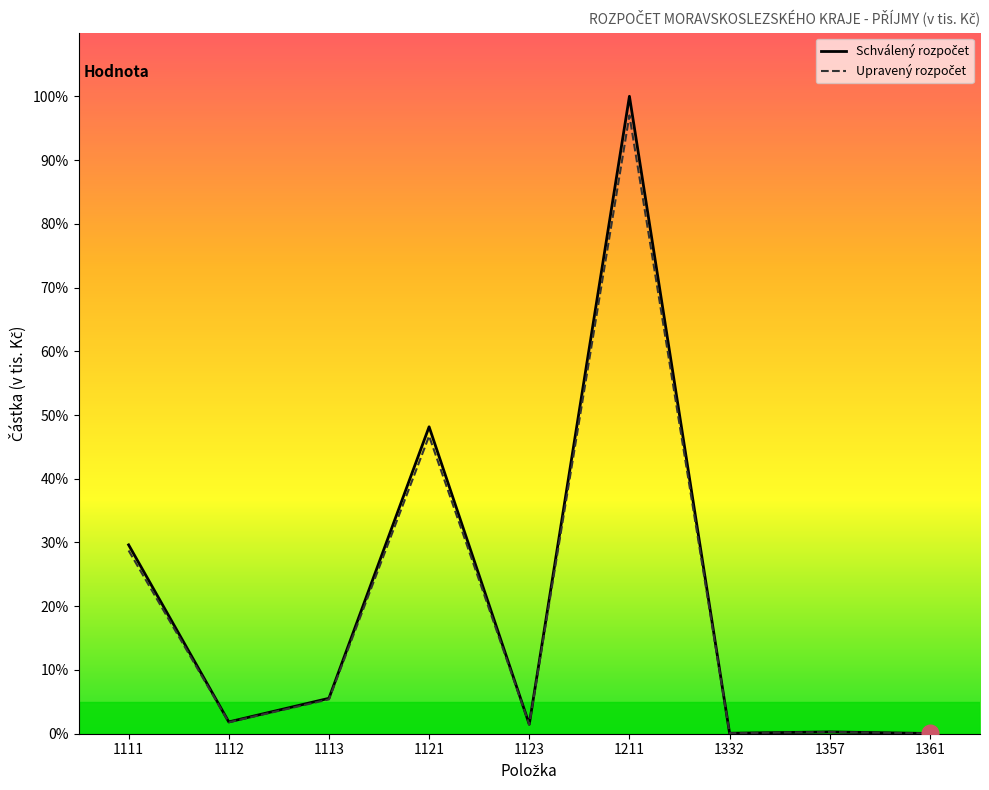

What is the difference between the Schválený rozpočet values at 1357 and 1361?

0.2